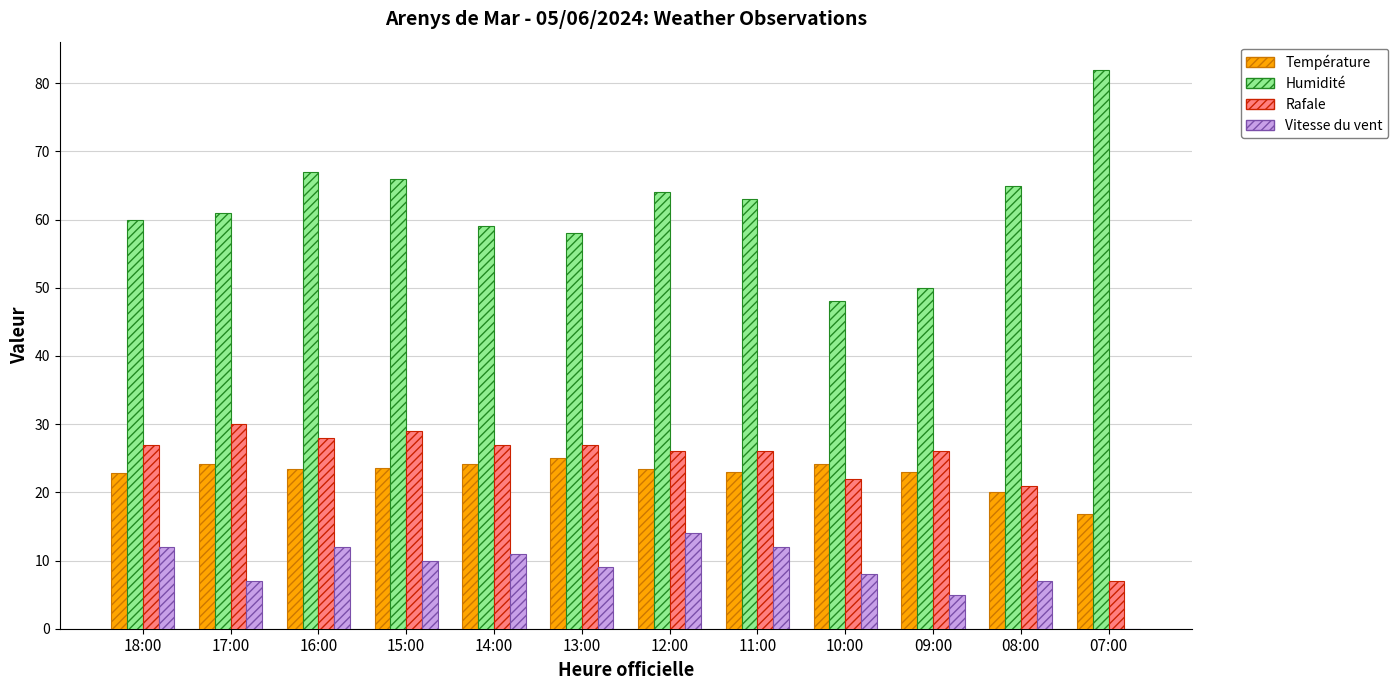

The Humidité series shows 50.0 at 09:00. True or false?

True